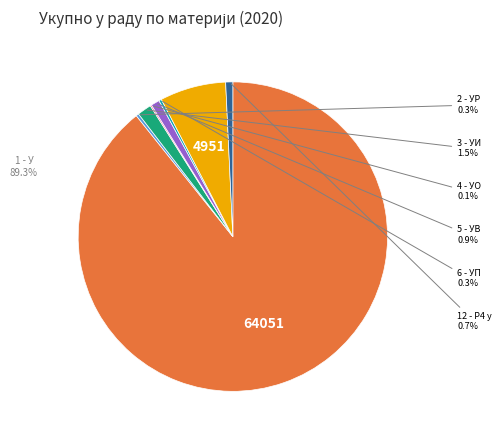

Is there any slice that represents more than half of the pie?

Yes